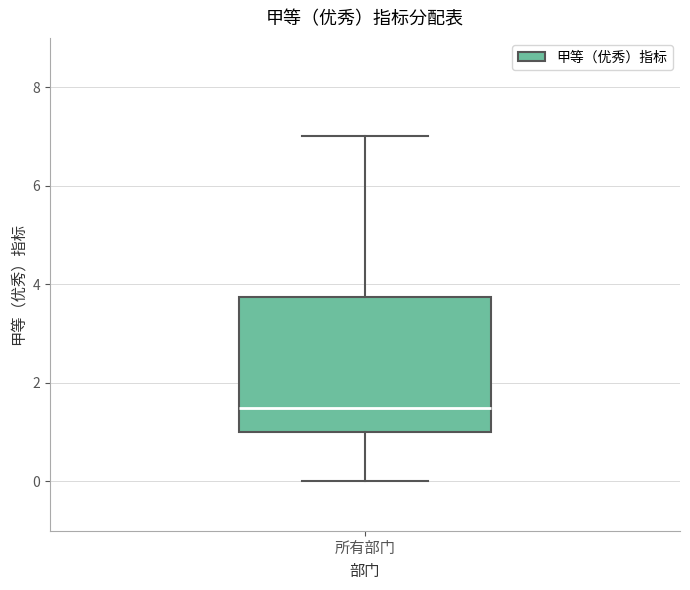

Read this box plot against the y-axis: the position of the median line, the range covered by the box, and the ends of both whiskers. The values are not printed on the chart, so give them approximately, as read against the axis.

median 1.6, box 1.0 to 3.8, whiskers 0.0 to 7.0